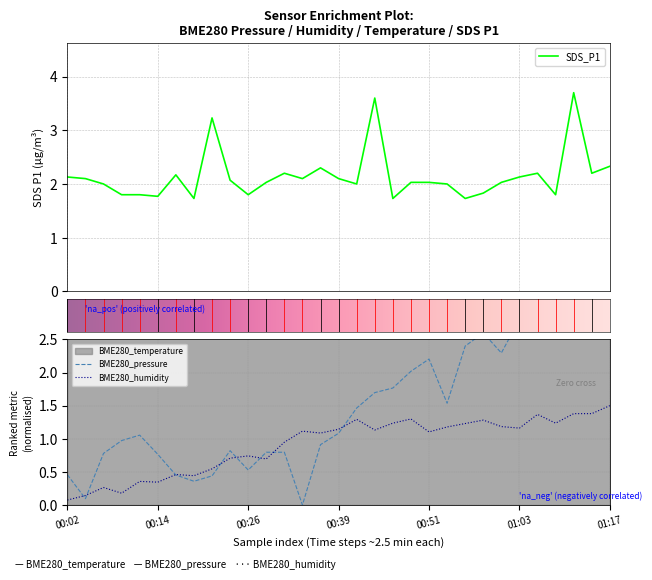

True or false: SDS_P1 has more than 0 points higher than both neighbors.

True